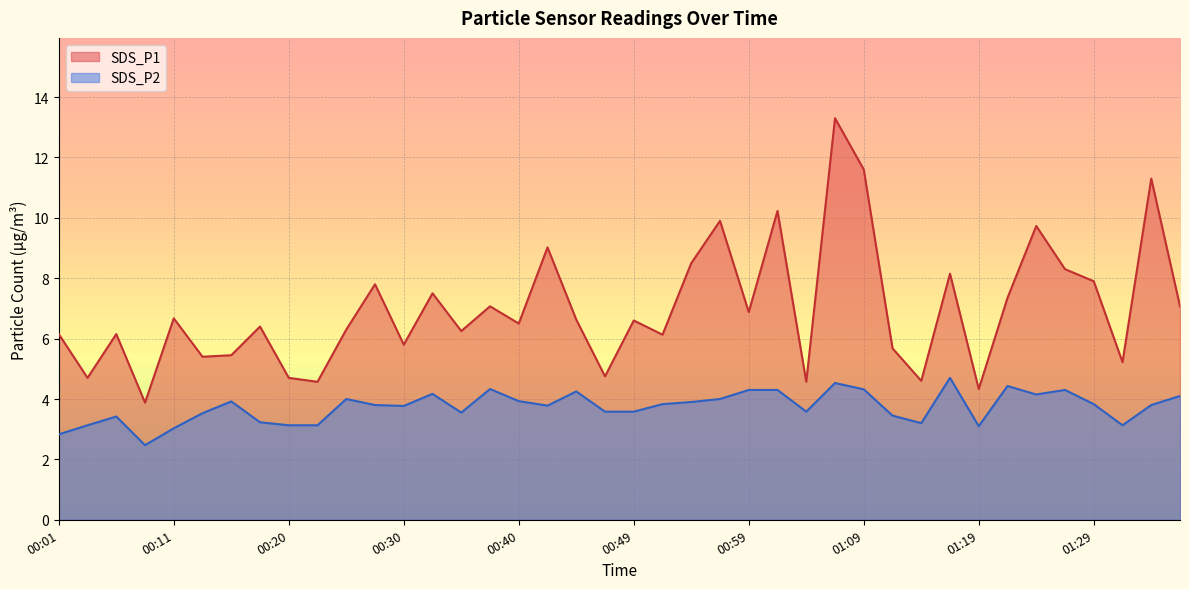

At which category is the sum across all series the highest?

01:07